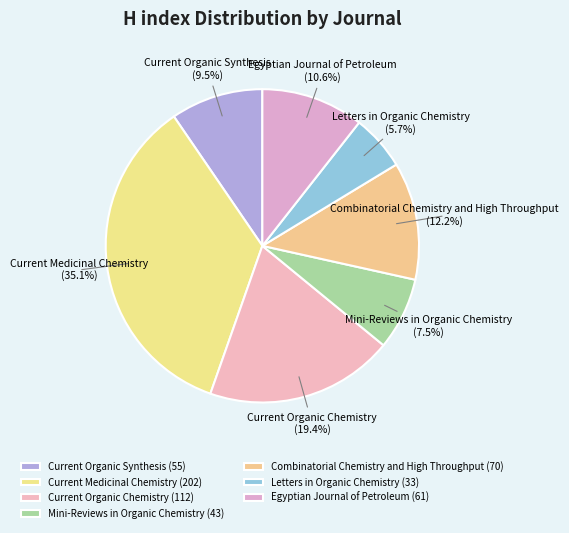

How much of the chart is everything except Mini-Reviews in Organic Chemistry?

92.5%